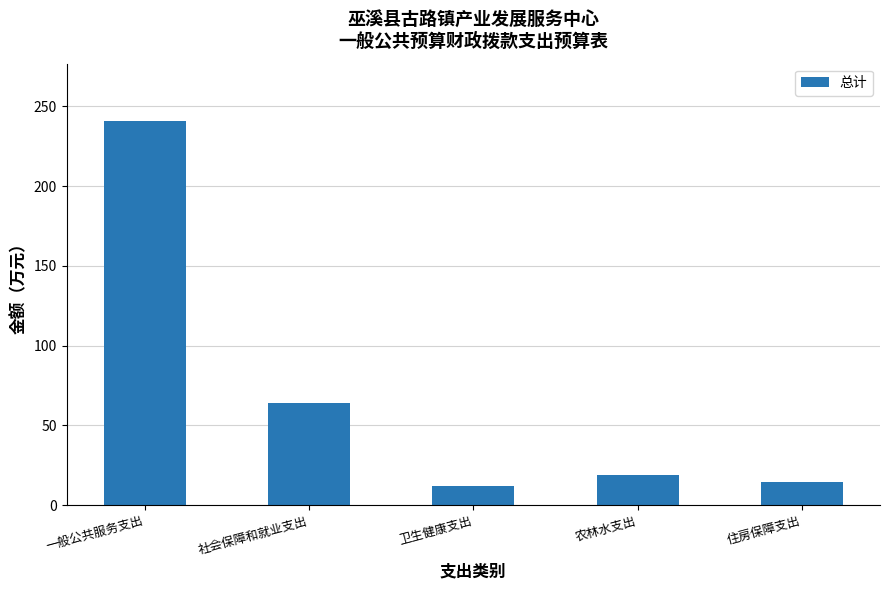

What is the maximum value shown in the chart?

240.6